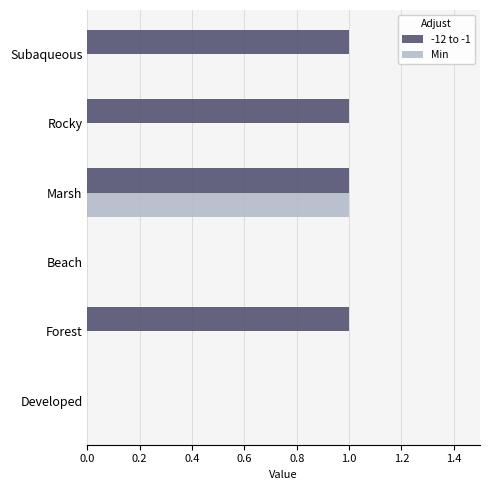

The Min series shows 0 at Beach. True or false?

True